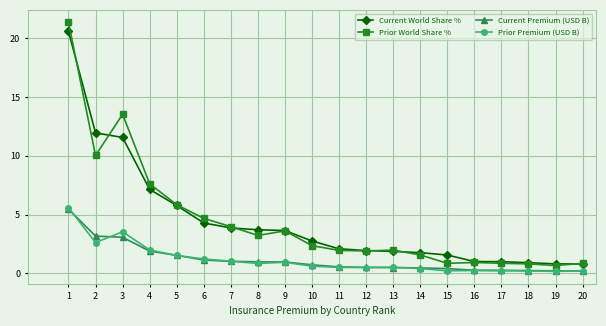

What is the spread (max minus min) of values at 7?

3.0